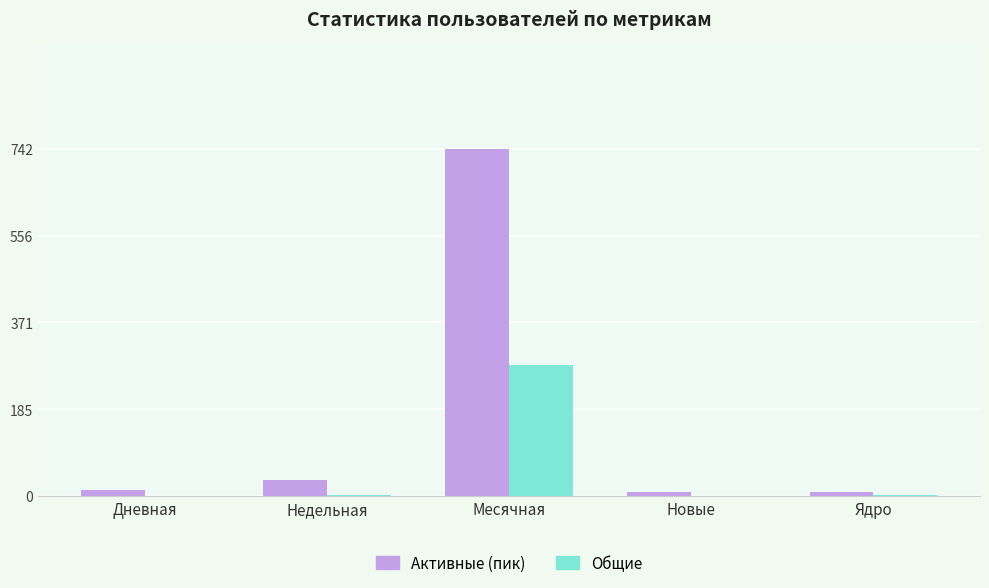

Does the chart contain stacked bars?

No